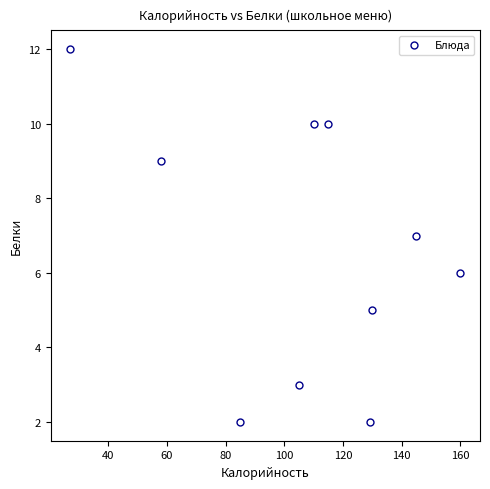

What is the average X value?

106